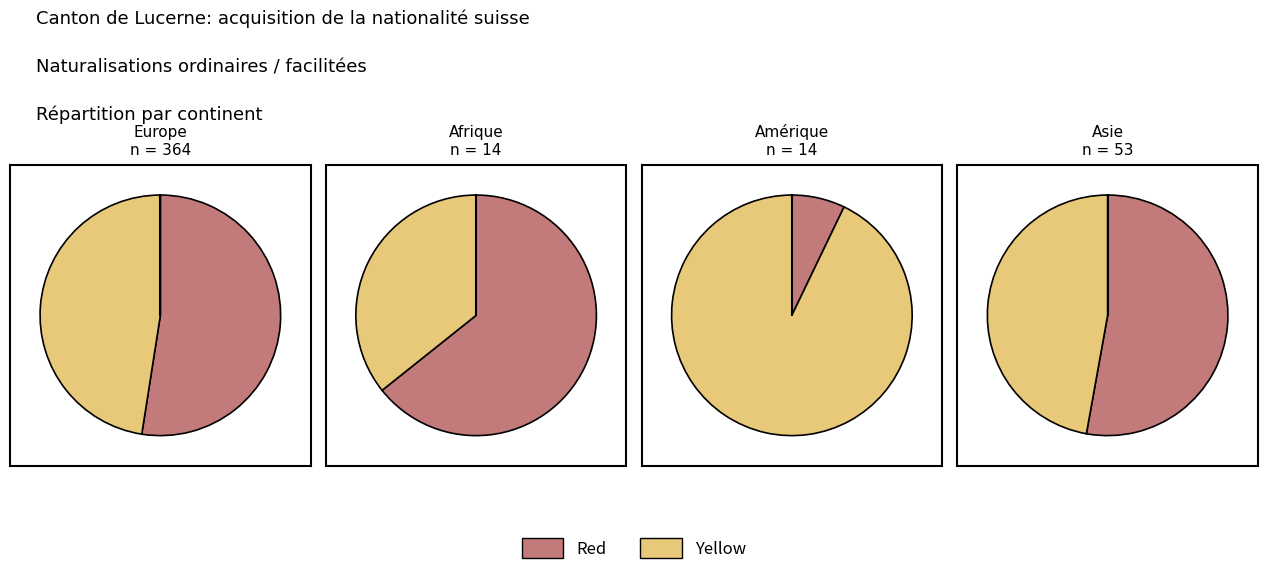

How many slices are in this pie chart?

2